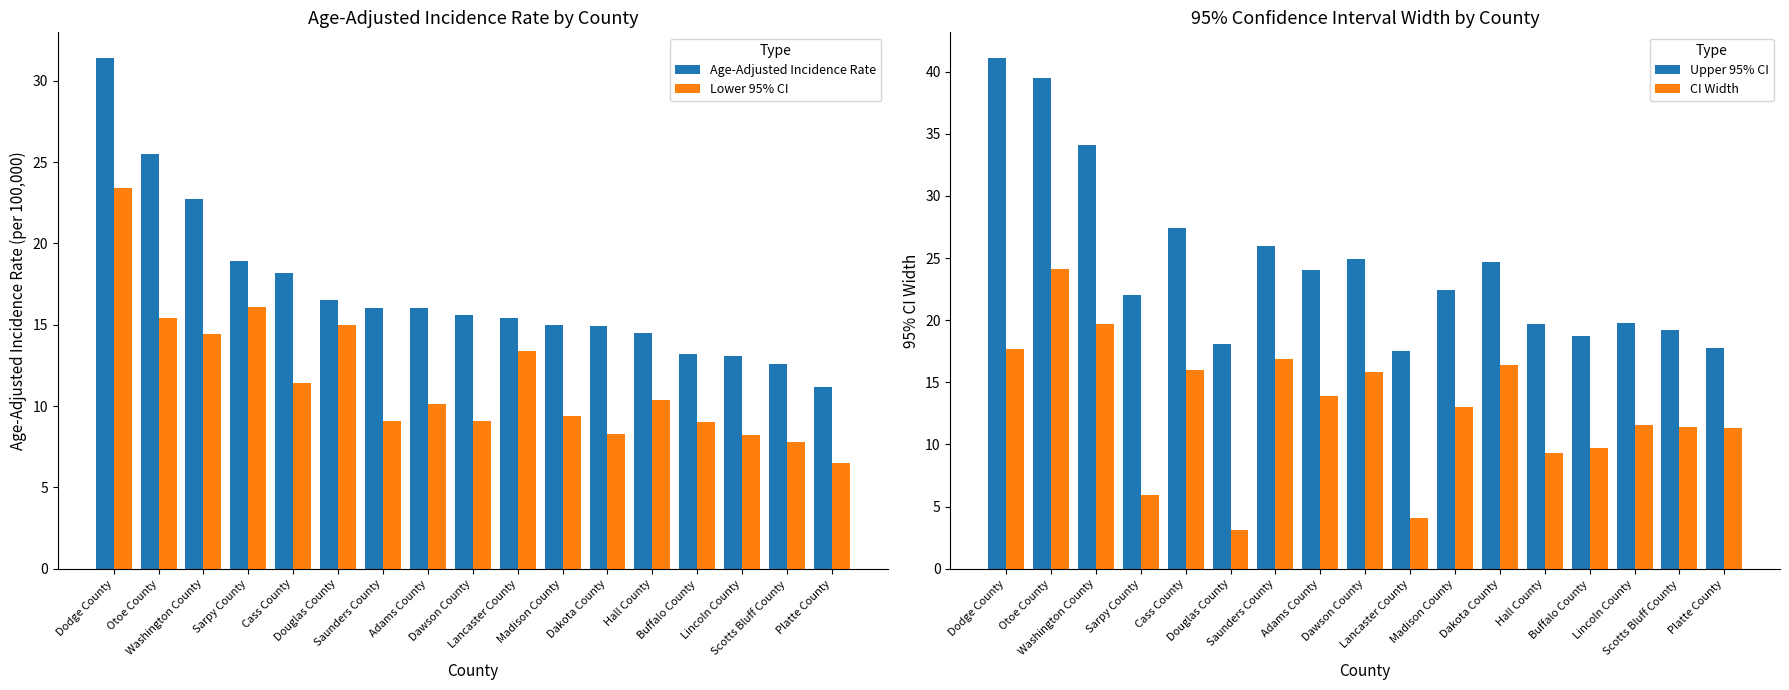

How many data points does each series have?

17